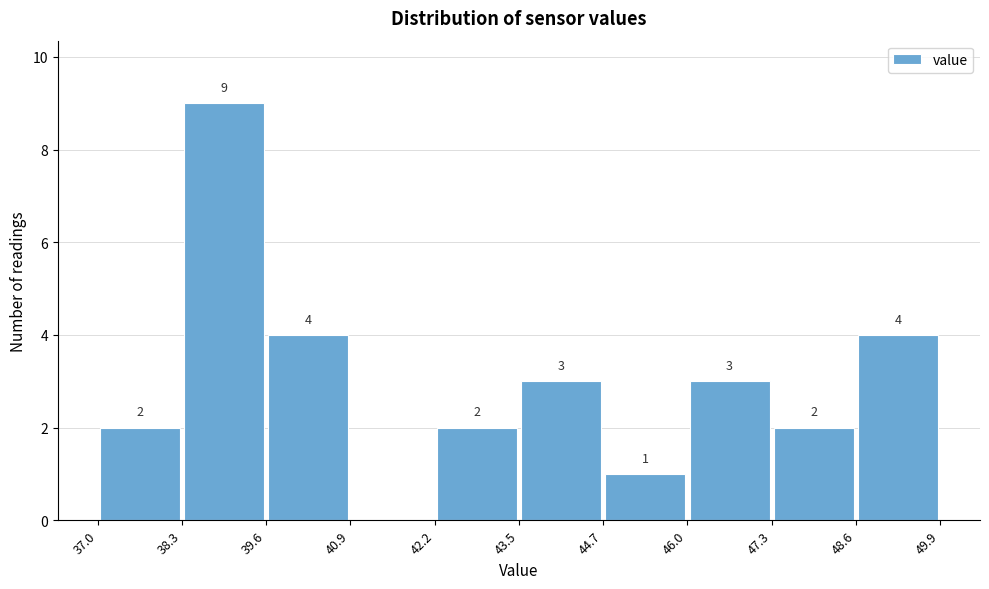

Over which range of the x-axis is the bar tallest?

38.3 to 39.6